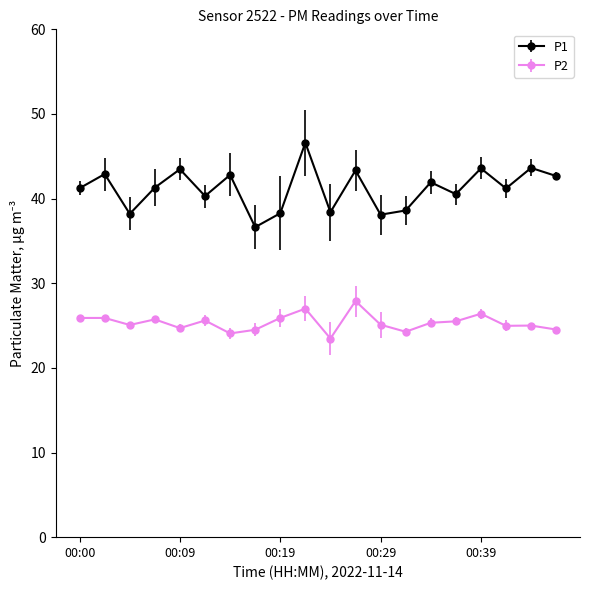

List the series in order of their overall mean, highest first.

P1, P2